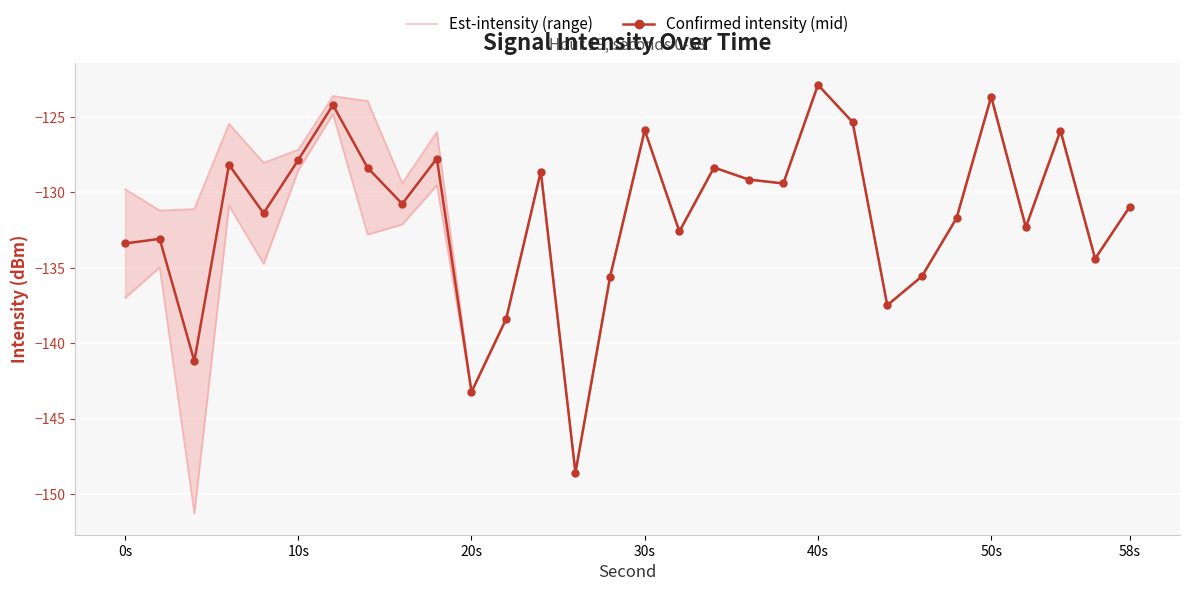

Rank the series by their average value, from highest to lowest.

Est-intensity (range), Confirmed intensity (mid)